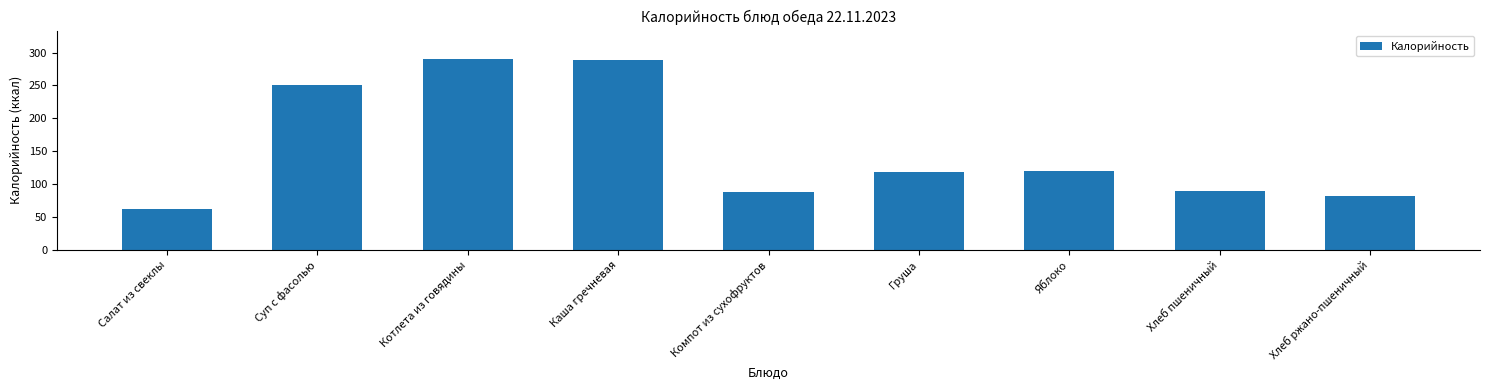

What is the approximate value at Суп с фасолью?

250